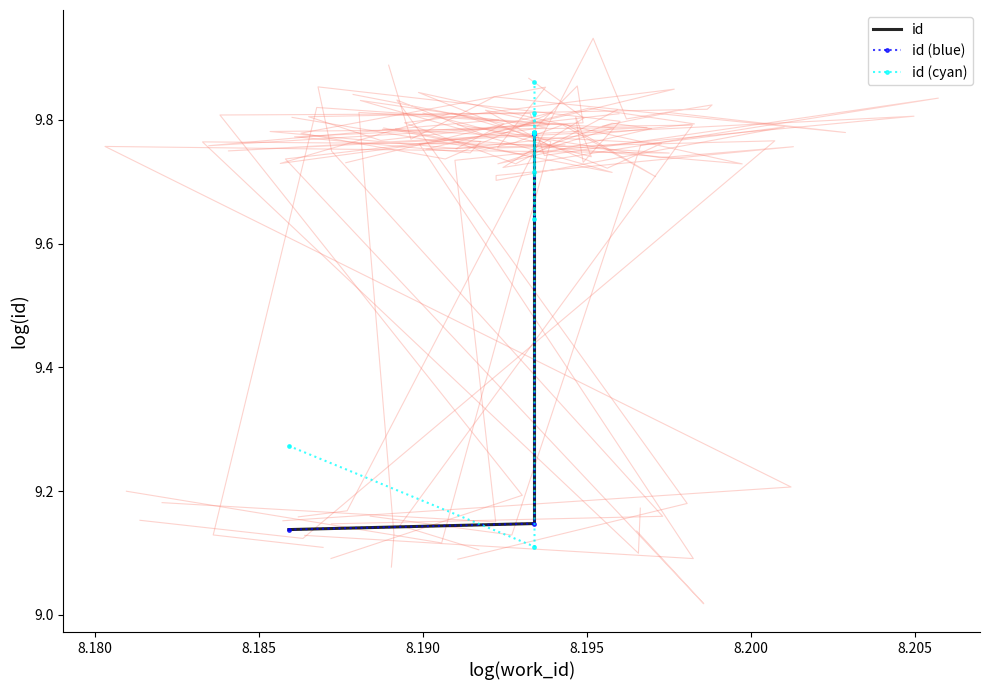

True or false: id (cyan) and id cross at least once.

True